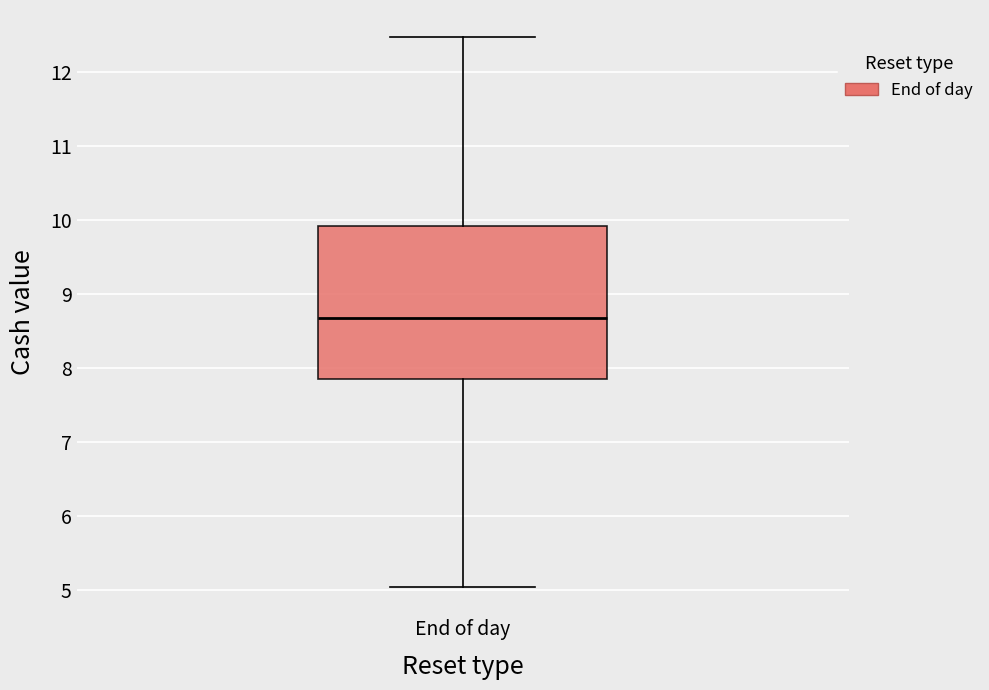

Where is the lower edge of the box for End of day on the y-axis? The values are not printed on the chart, so give them approximately, as read against the axis.

7.9